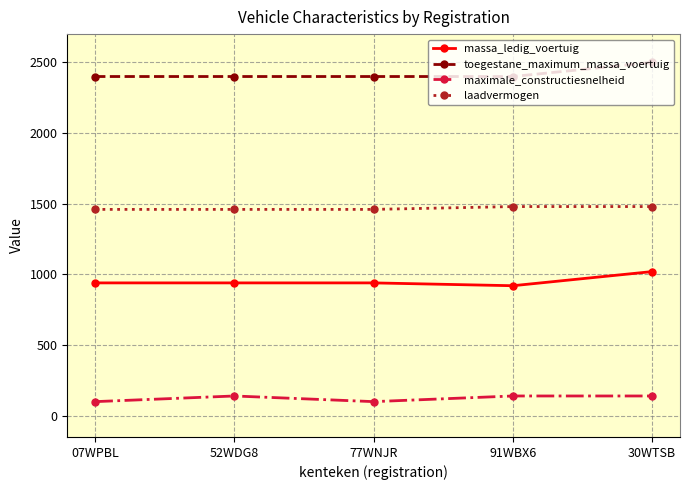

The toegestane_maximum_massa_voertuig series shows 2400 at 07WPBL. True or false?

True